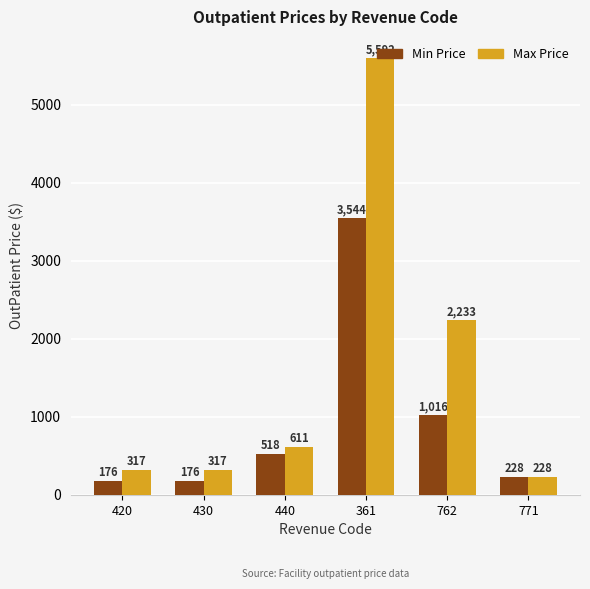

How many bars are there in total?

12